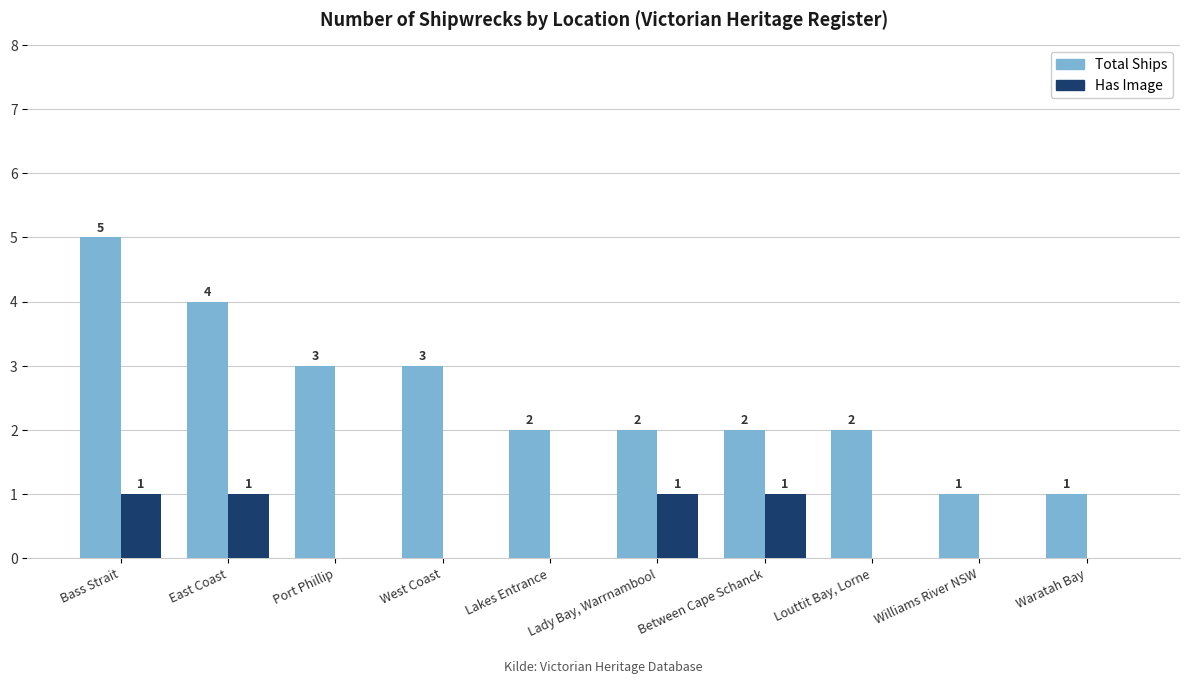

Which series has the largest total across all categories?

Total Ships